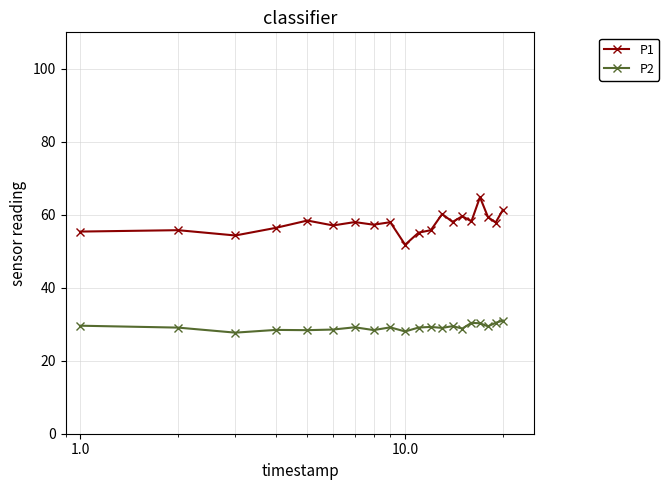

Which series has the largest range (max minus min)?

P1